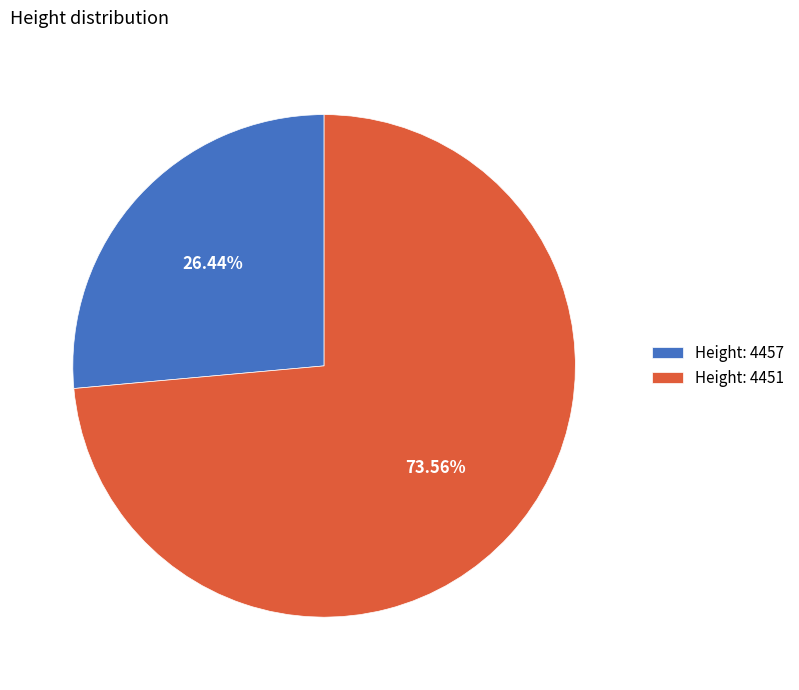

To the nearest percent, what is the average slice percentage?

50%